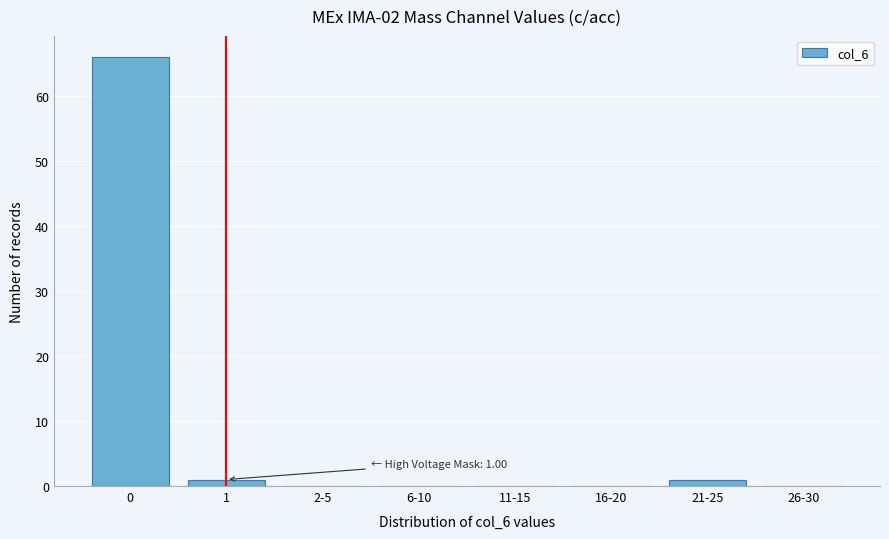

Reading right to left, list all the values displayed in this chart.

26-30=0	21-25=1	16-20=0	11-15=0	6-10=0	2-5=0	1=1	0=66